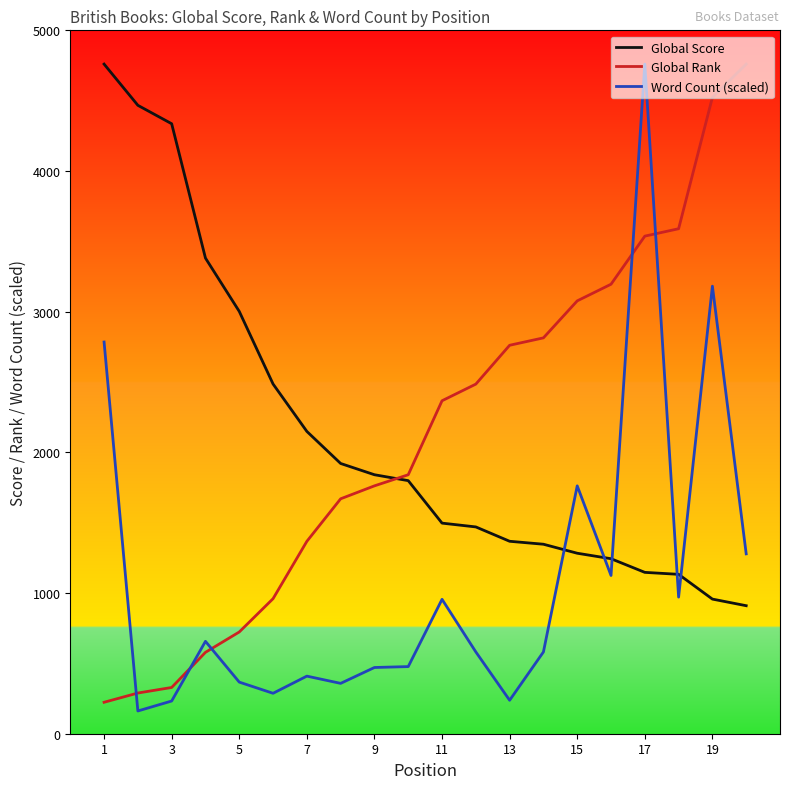

What is the highest value of the Global Score series?

4760.0